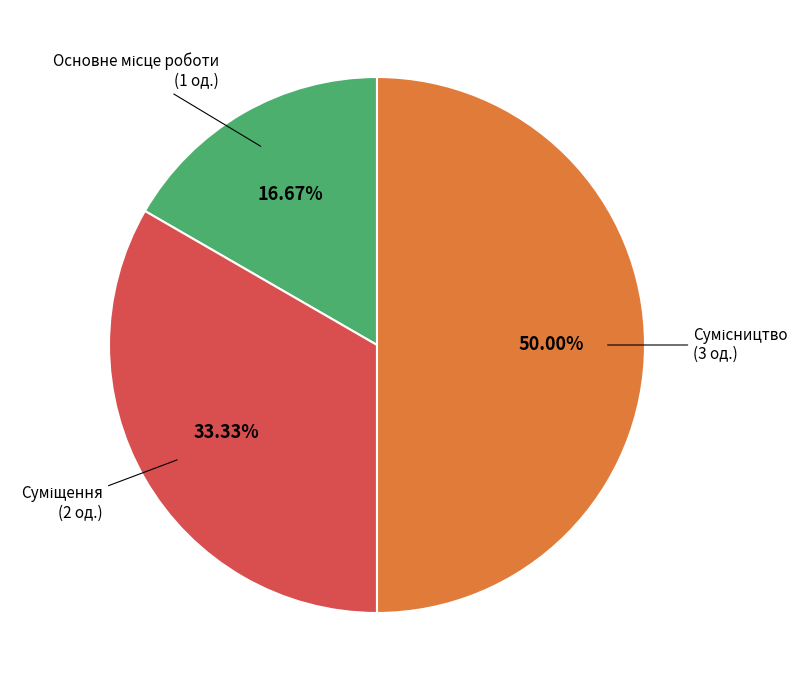

How many segments does this pie chart have?

3